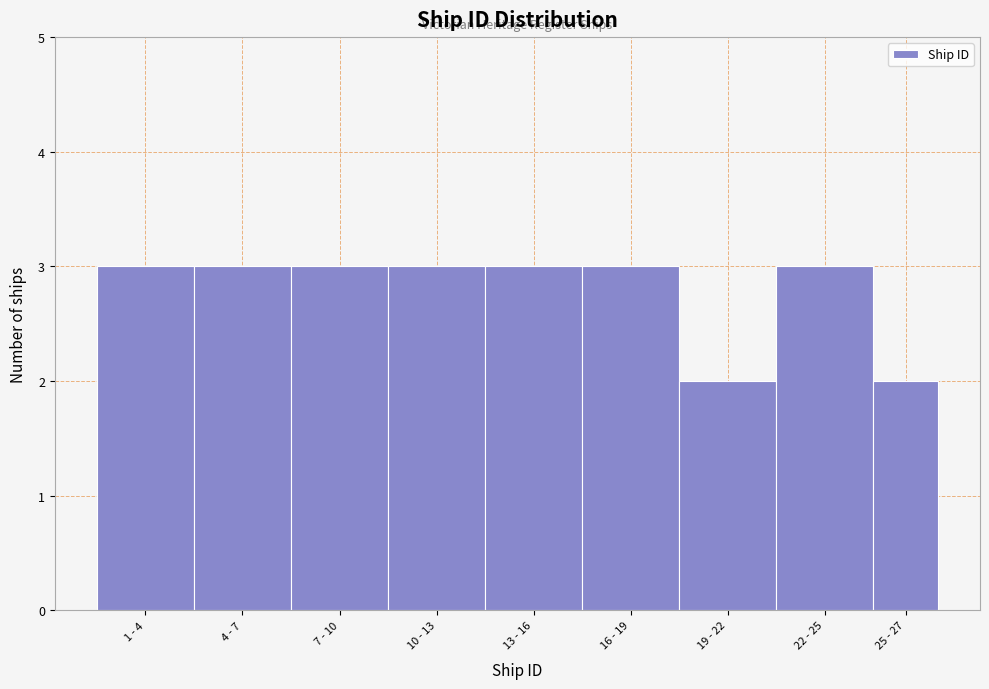

Reading right to left, what are all the values shown in this chart?

25 - 27=2	22 - 25=3	19 - 22=2	16 - 19=3	13 - 16=3	10 - 13=3	7 - 10=3	4 - 7=3	1 - 4=3